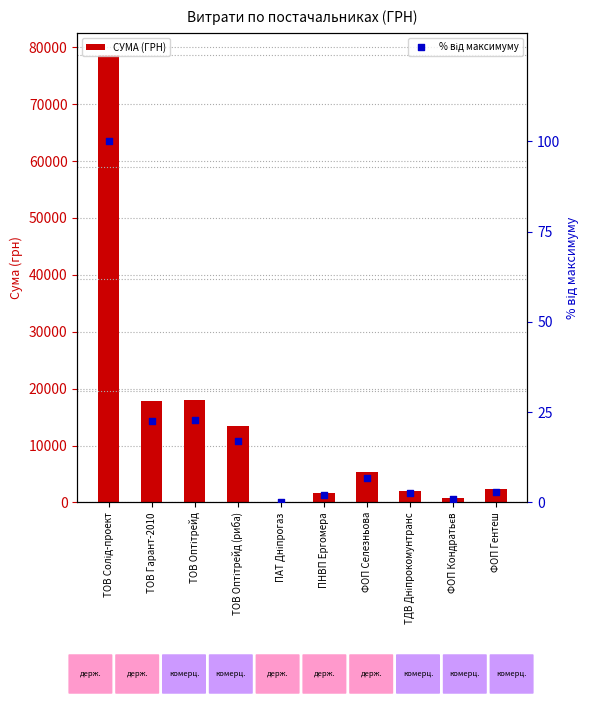

At which category is the sum across all series the highest?

ТОВ Солід-проект